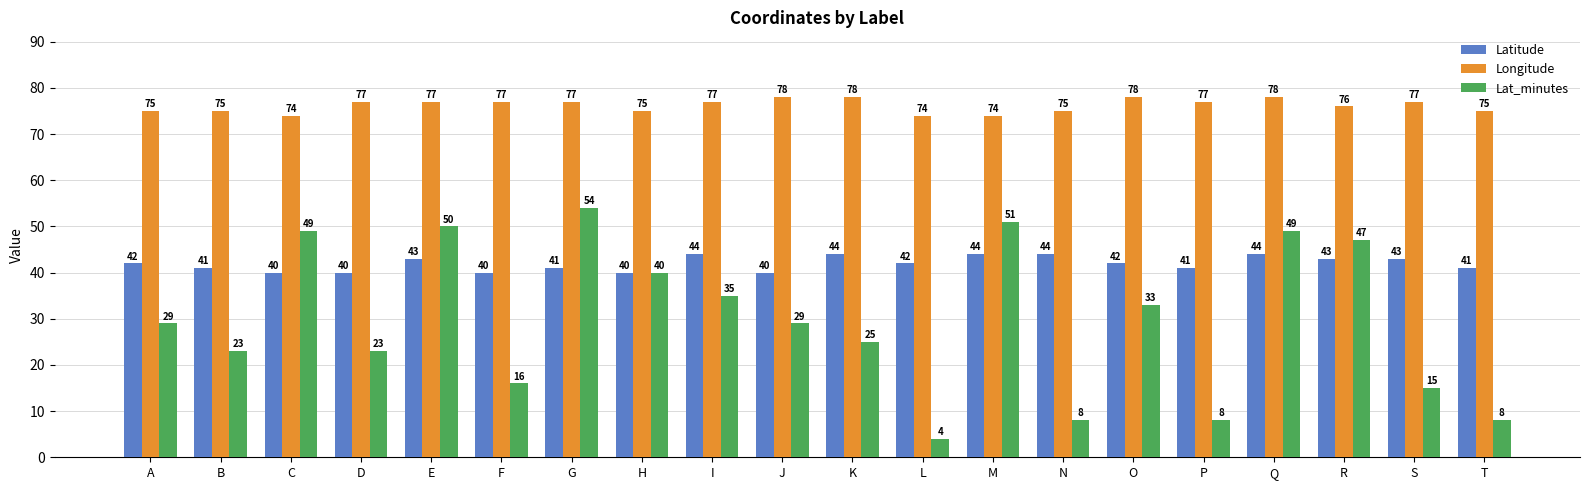

Is it true that Latitude equals 40 at F?

True